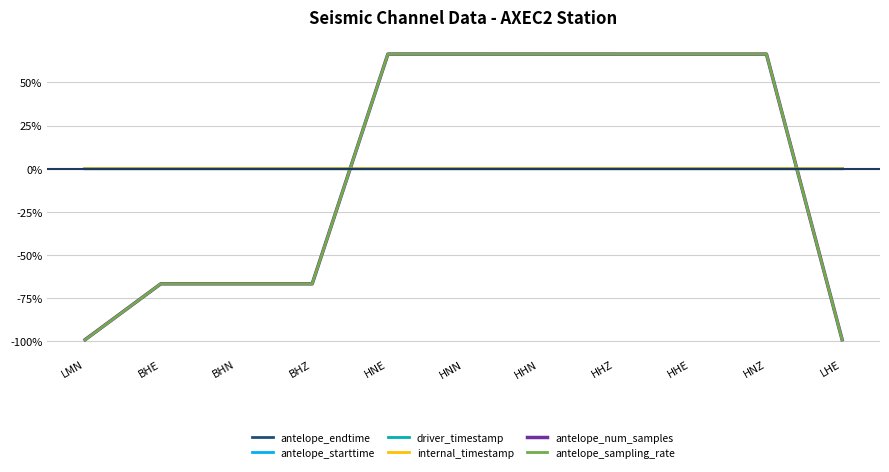

Is this an area chart (filled region under the line)?

No